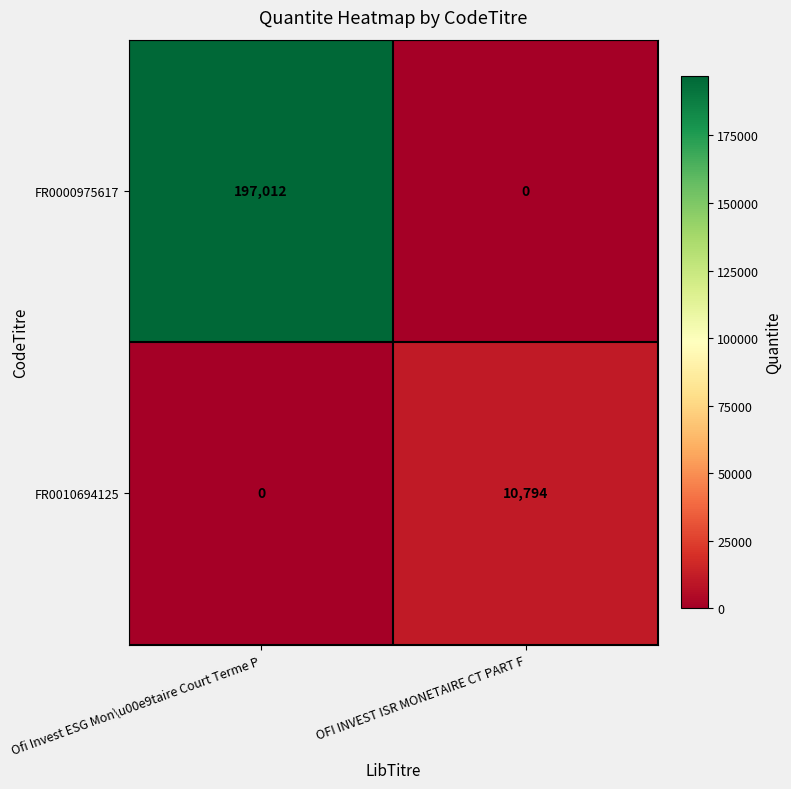

At how many categories does at least one series exceed 109383?

1